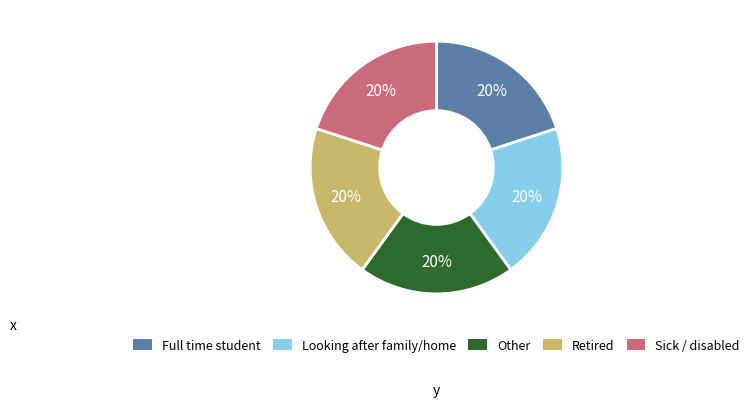

To the nearest percent, what percentage of the pie is Looking after family/home?

20%